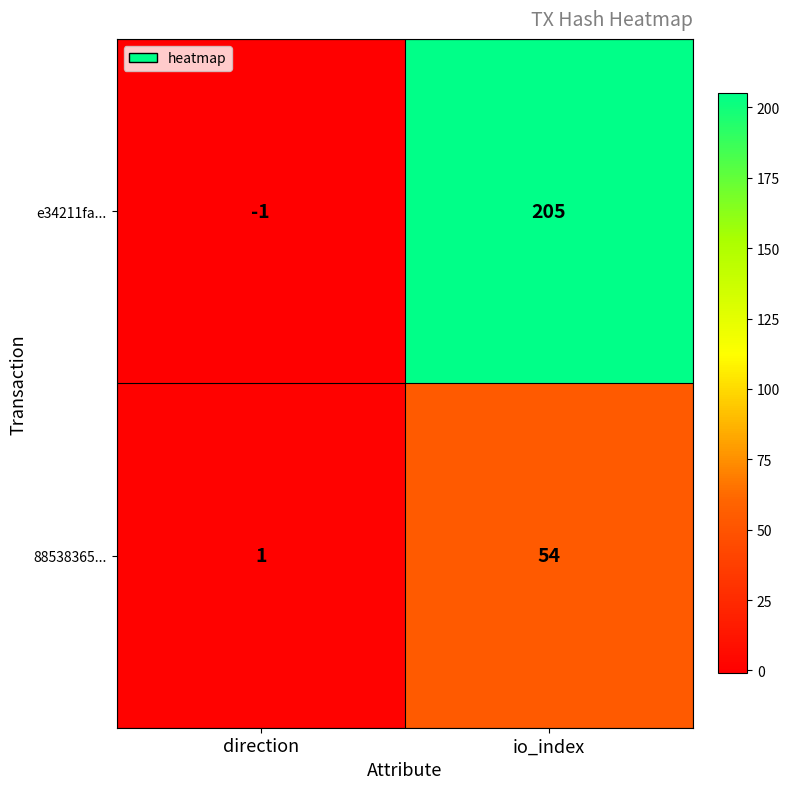

Reading right to left, transcribe all the data shown in this chart.

e34211fa...: 205	-1
88538365...: 54	1